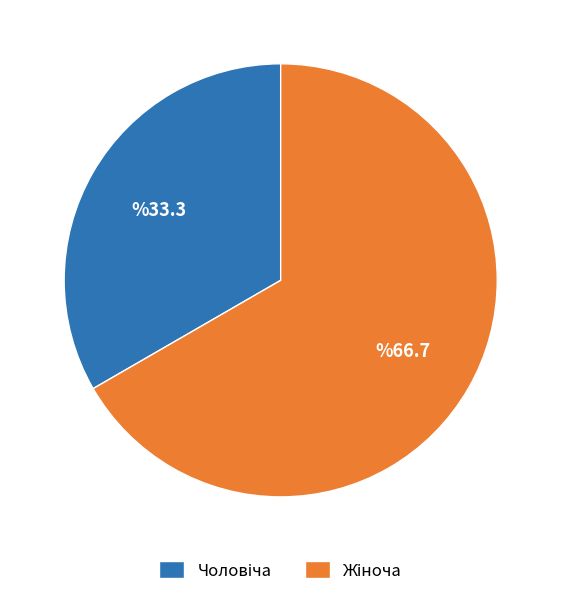

Is there a majority slice in this chart?

Yes